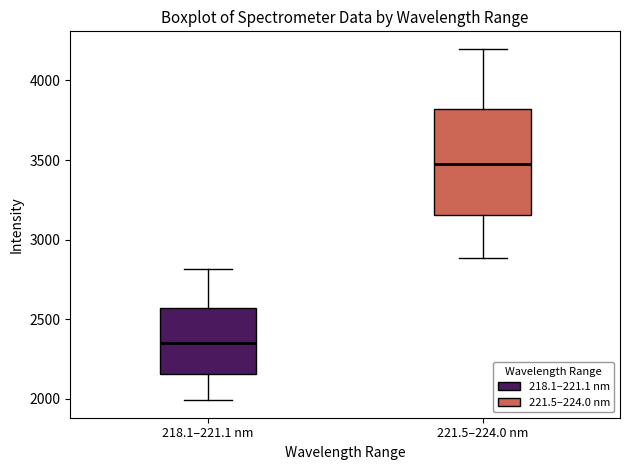

Where does the median line of the box for 221.5–224.0 nm sit on the y-axis? The values are not printed on the chart, so give them approximately, as read against the axis.

3450